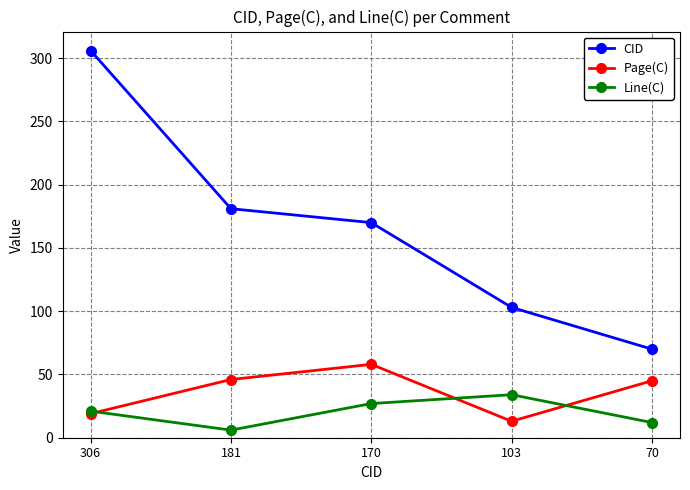

How many series are shown in this chart?

3